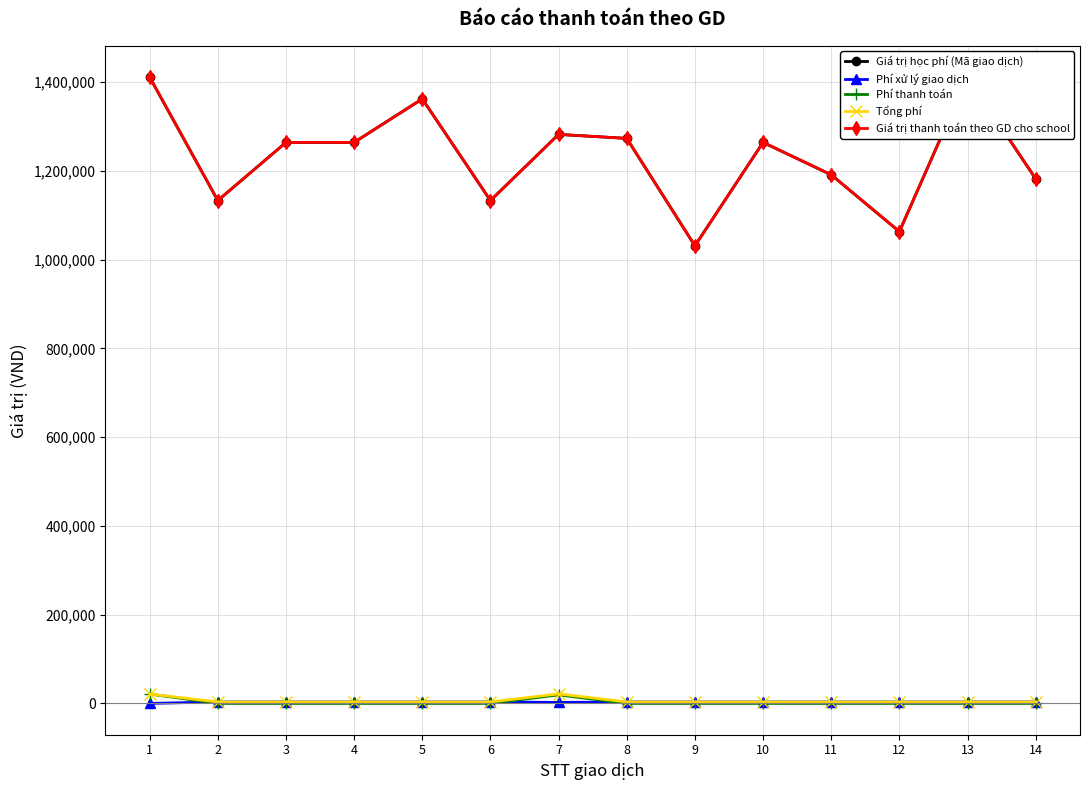

How many values in Phí xử lý giao dịch are above zero?

13